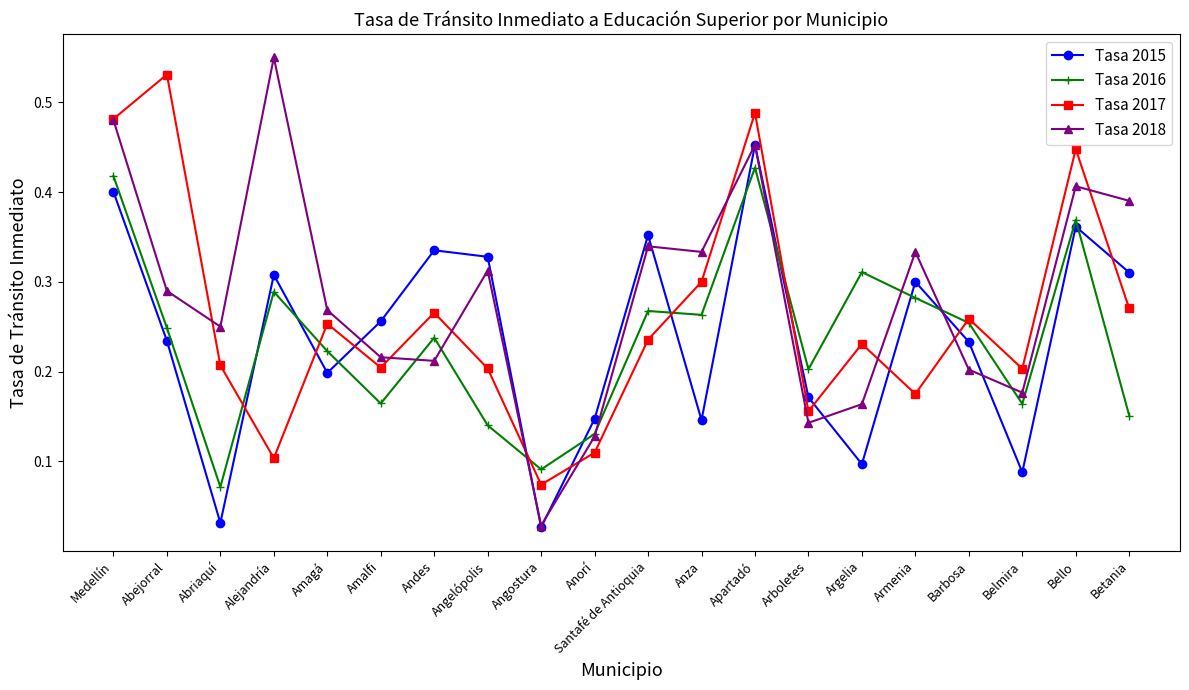

Which series has the largest total across all categories?

Tasa 2018